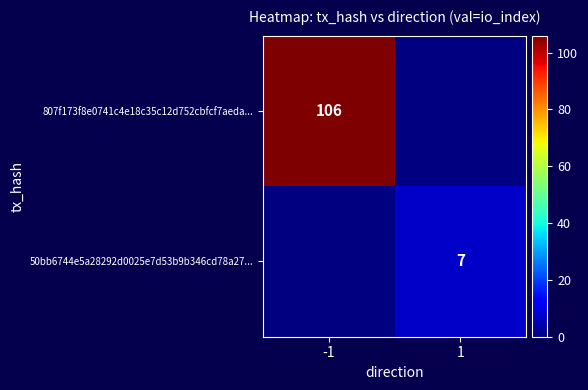

True or false: 50bb6744e5a28292d0025e7d53b9b346cd78a27... has a value of 11 at 1.

False